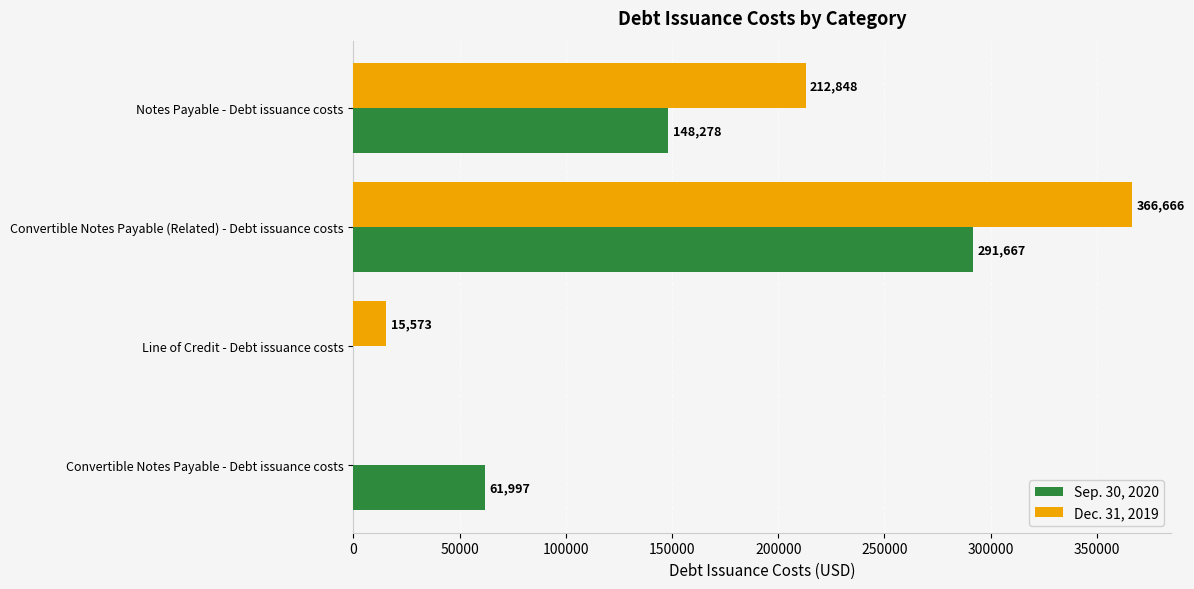

Which series has the largest total across all categories?

Dec. 31, 2019